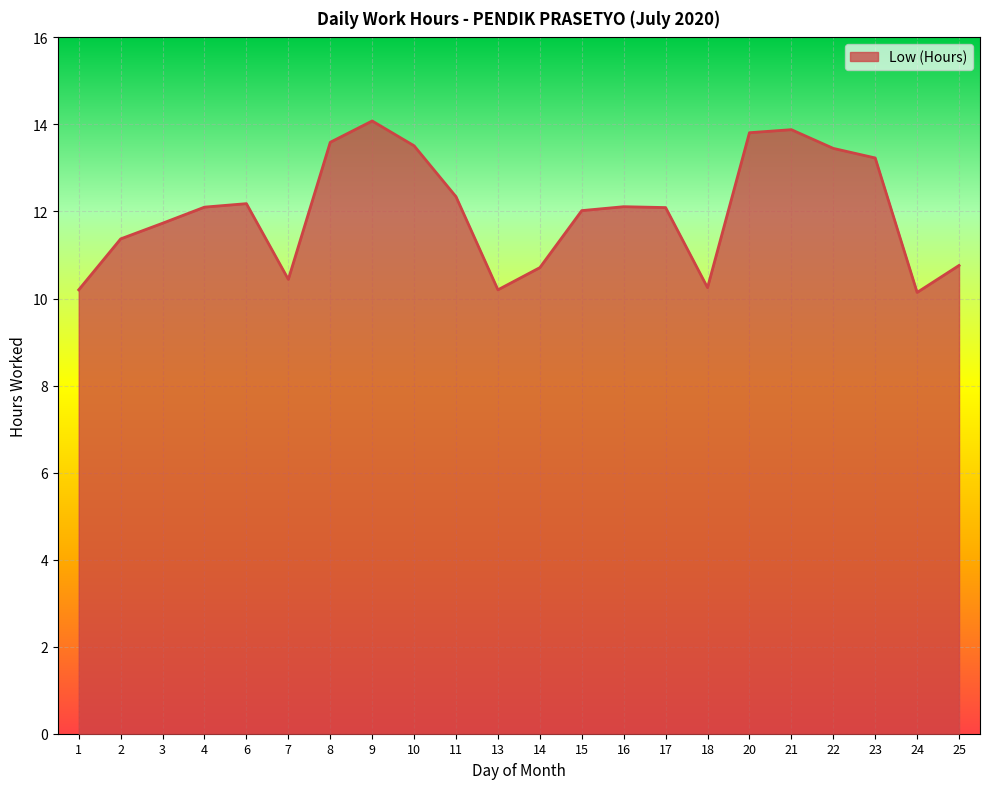

True or false: the data has more than 0 interior local peaks.

True